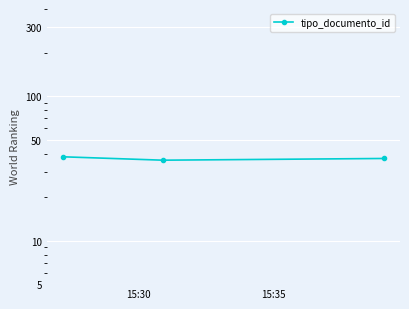

What value does the data have at 15:30?

38